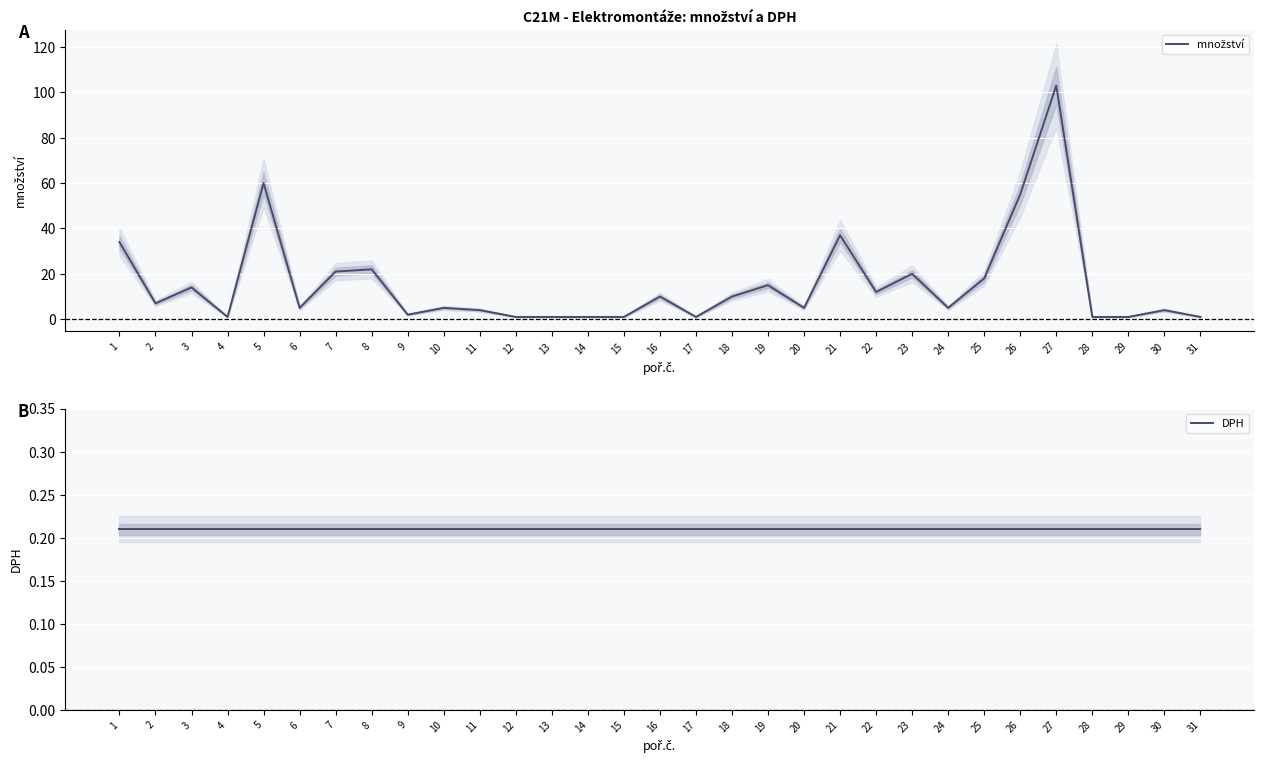

How many data points does each series have?

31